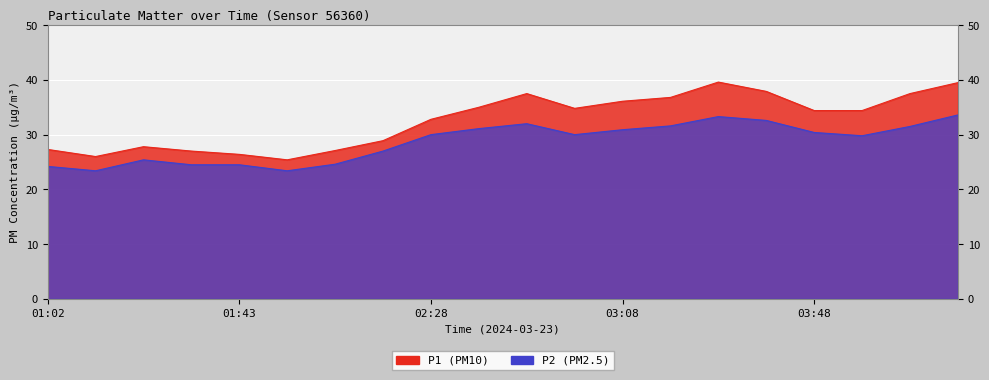

True or false: P1 and P2 cross at least once.

False